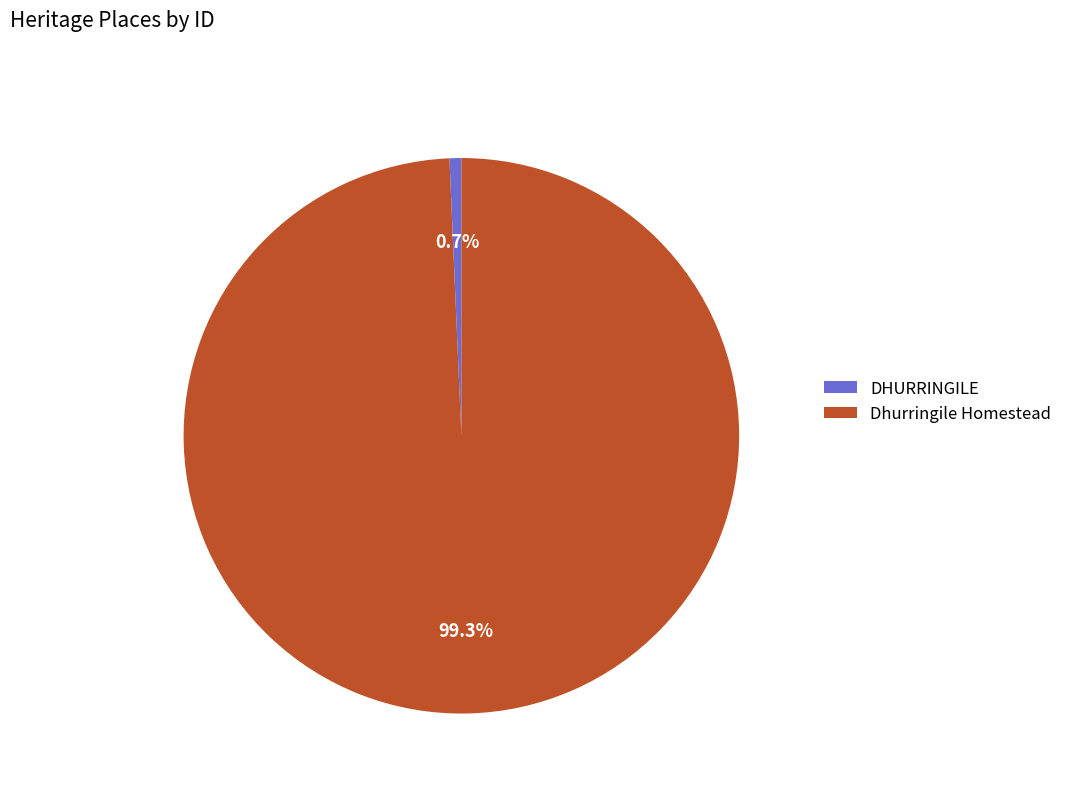

To the nearest percent, what portion does Dhurringile Homestead represent?

99%